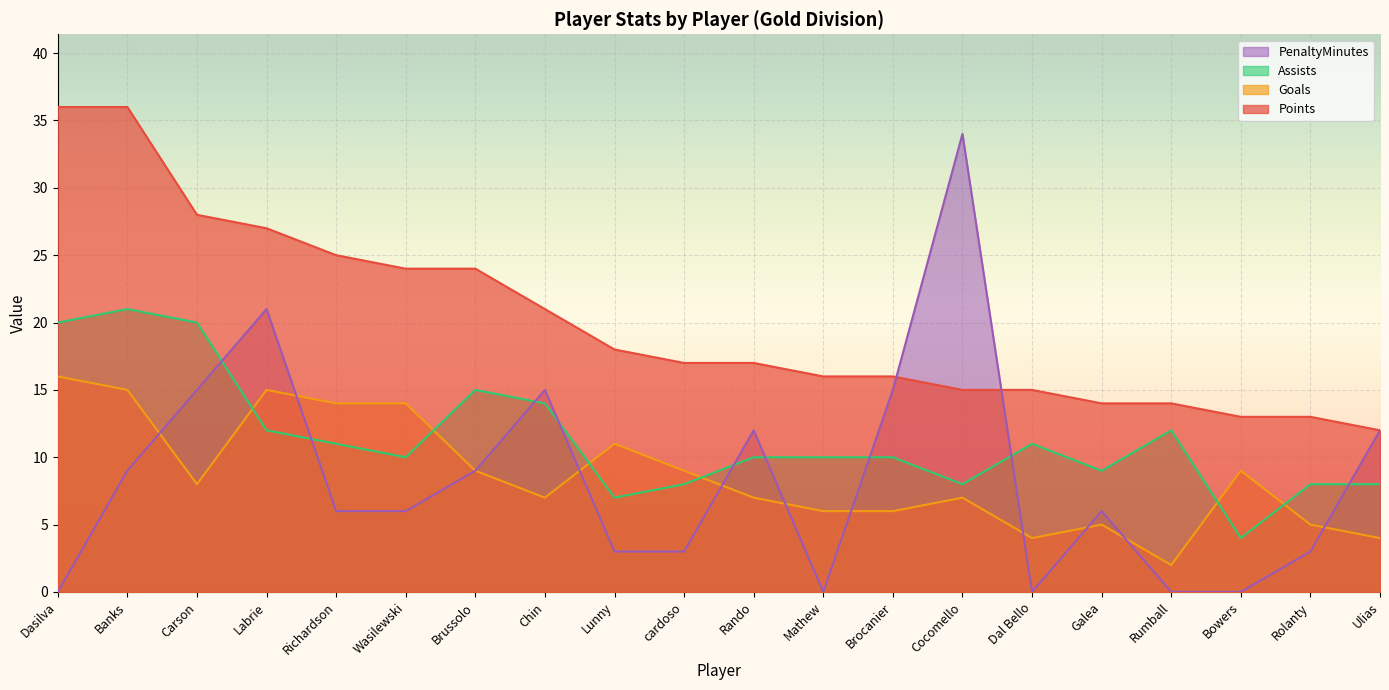

What is the approximate value of Points at Brocanier, to the nearest 5?

15